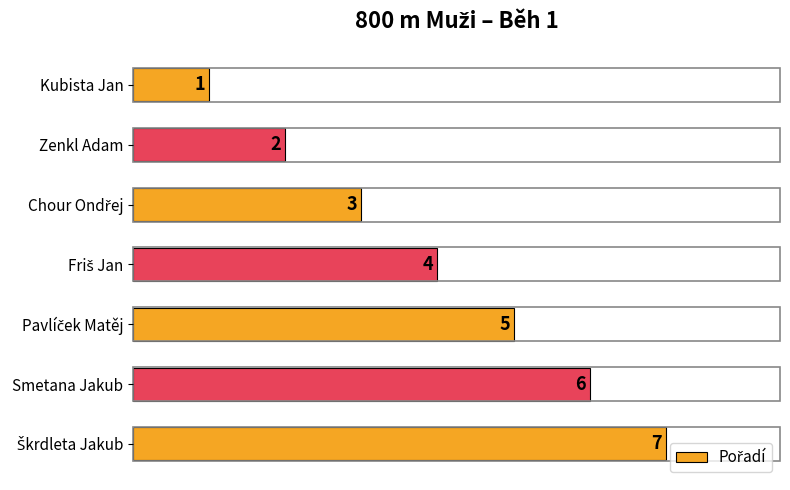

The value at Zenkl Adam is 1. True or false?

False